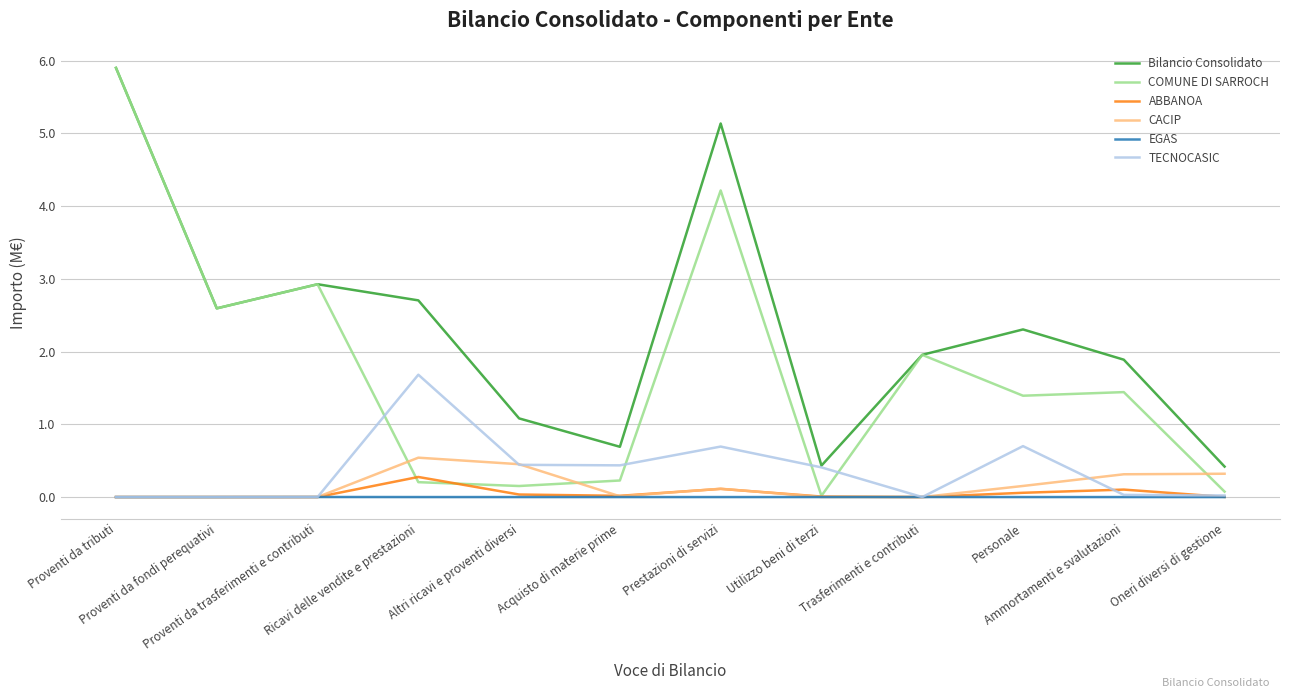

Where is the first local minimum for Bilancio Consolidato?

Proventi da fondi perequativi